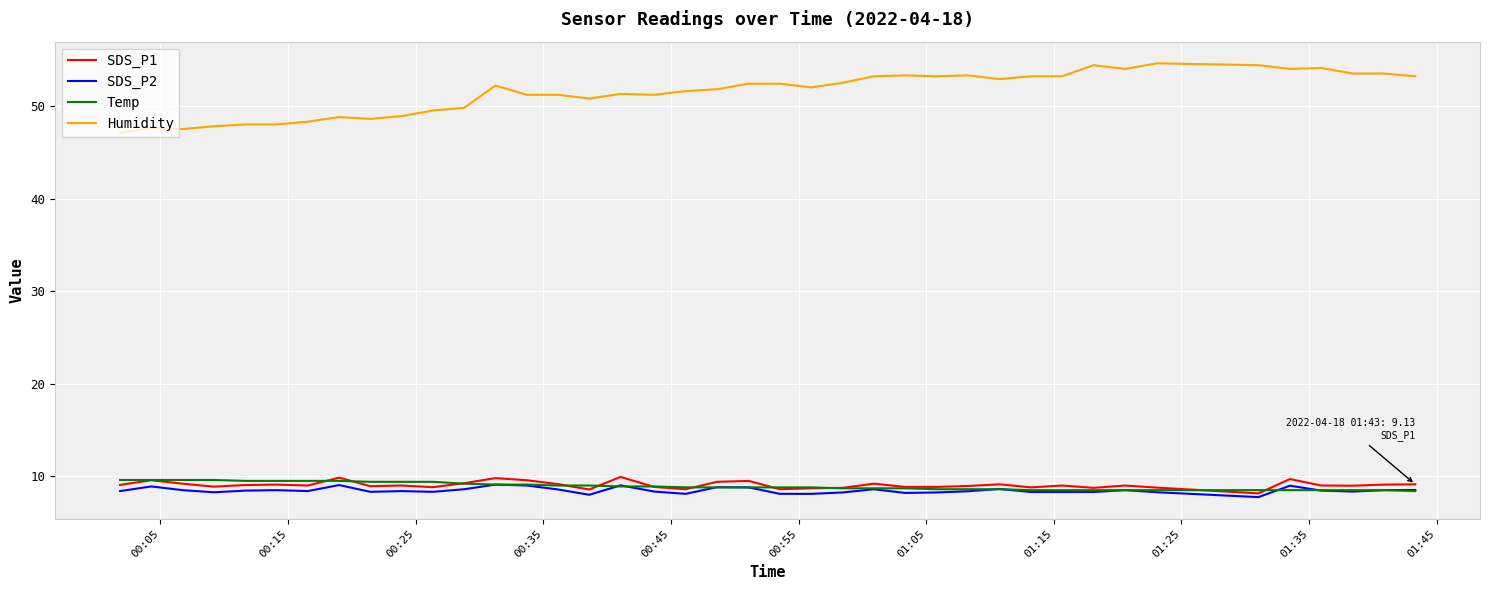

True or false: SDS_P1 has more than 1 points higher than both neighbors.

True